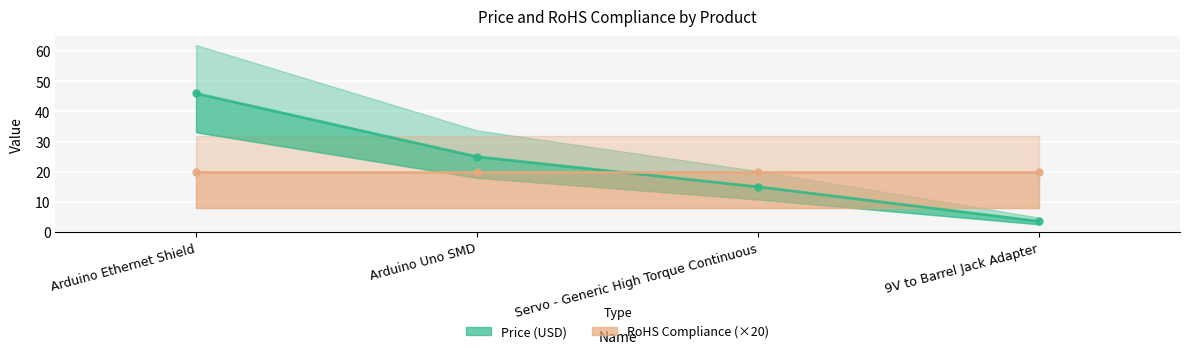

Where is Price (USD) nearest to the value 24?

Arduino Uno SMD